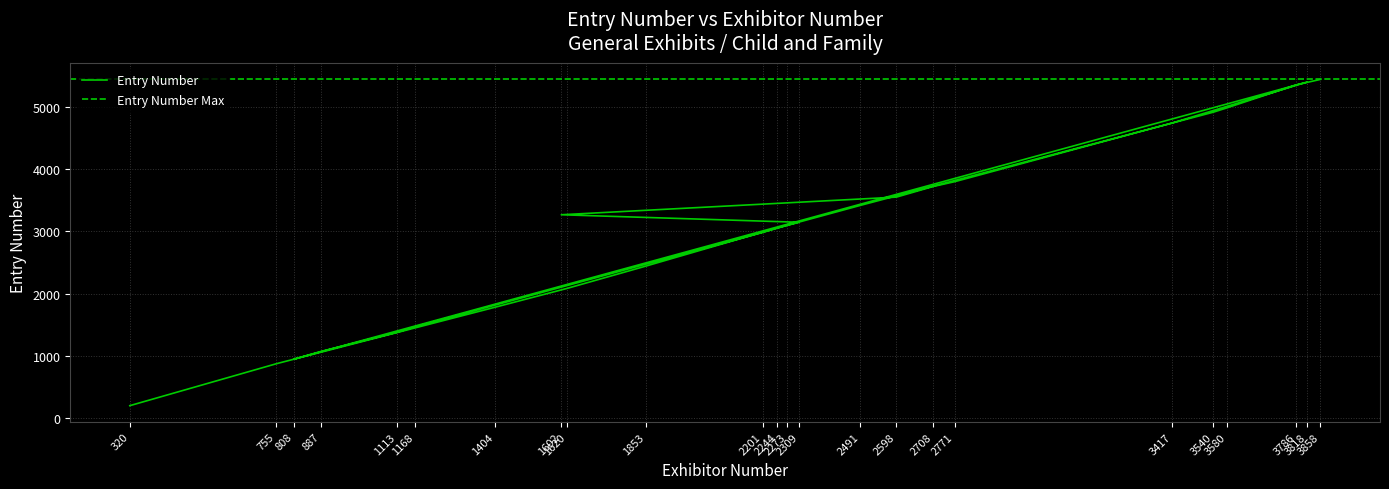

What is the approximate value at 2708, to the nearest 50?

3700